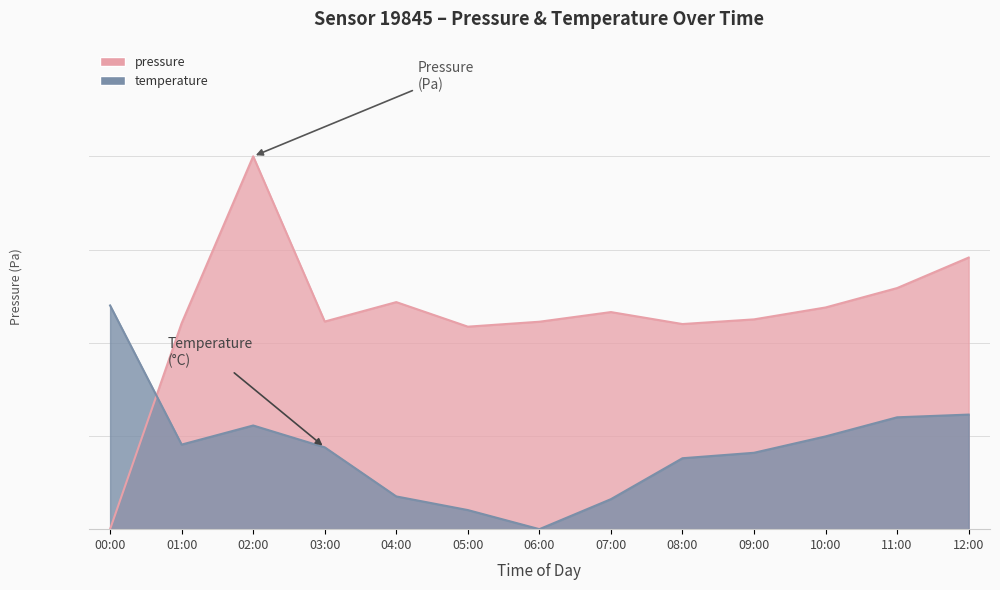

What is the total value across all series at 08:00?

74.0